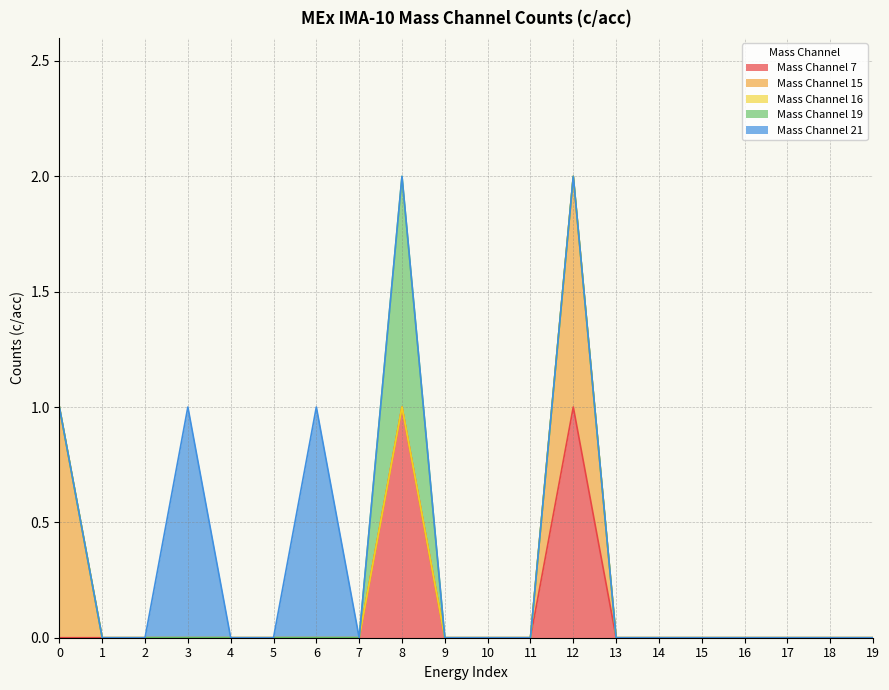

What is the maximum value shown in the chart?

1